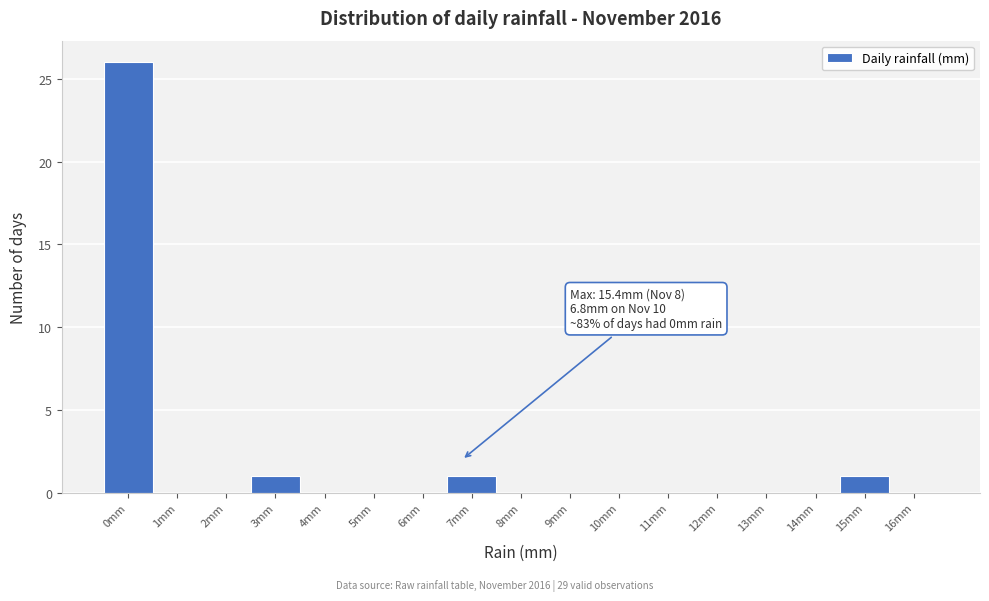

Over which range of the x-axis is the bar tallest?

-0.5 to 0.5